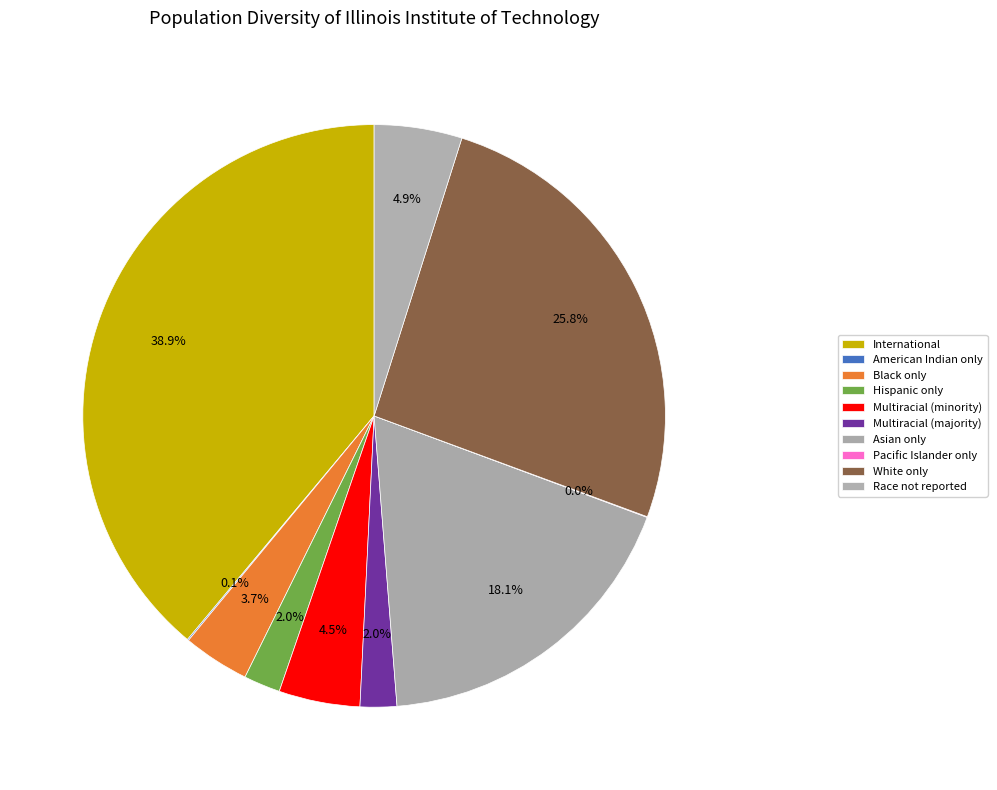

What percentage is the Asian only slice, to the nearest percent?

18%